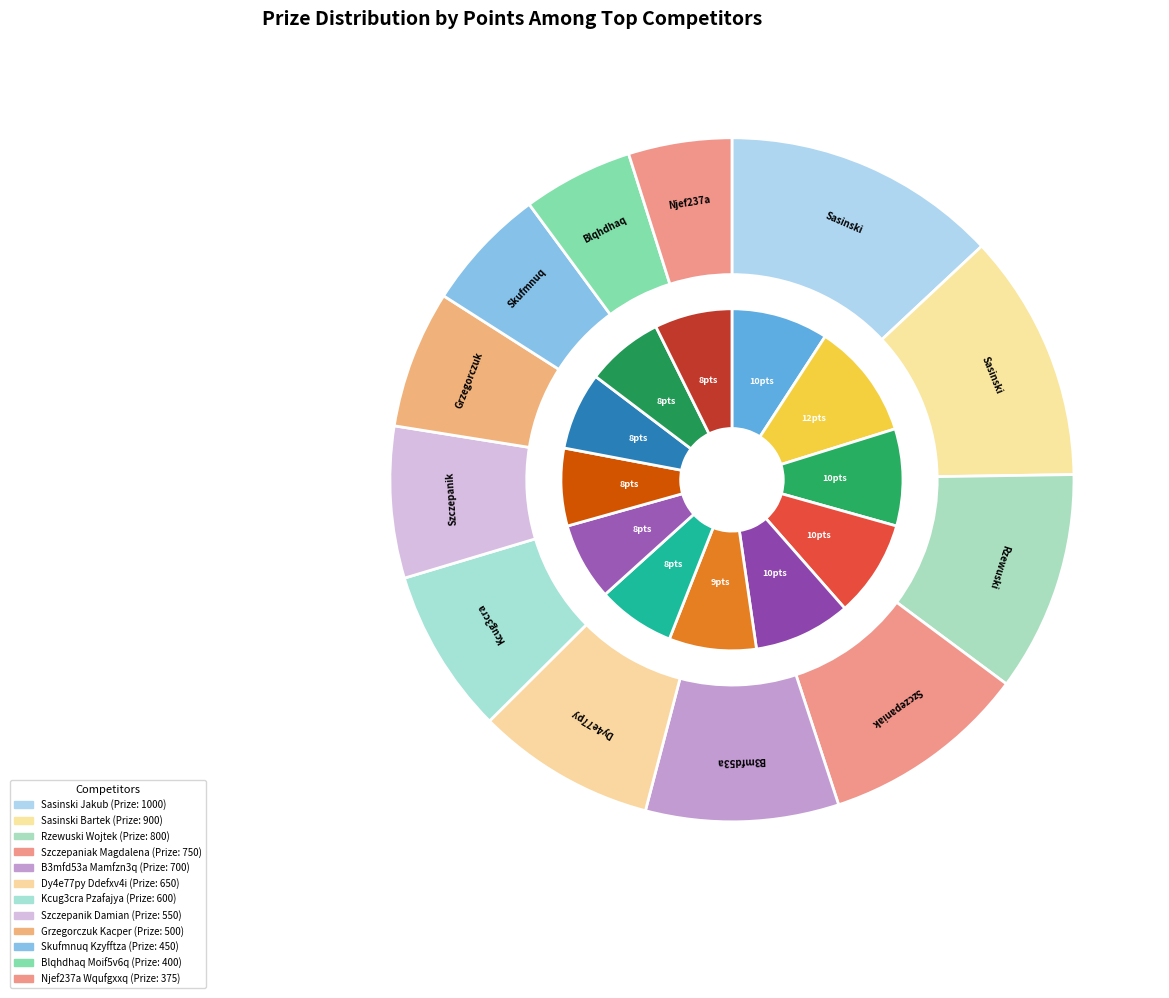

How many slices are in this pie chart?

12